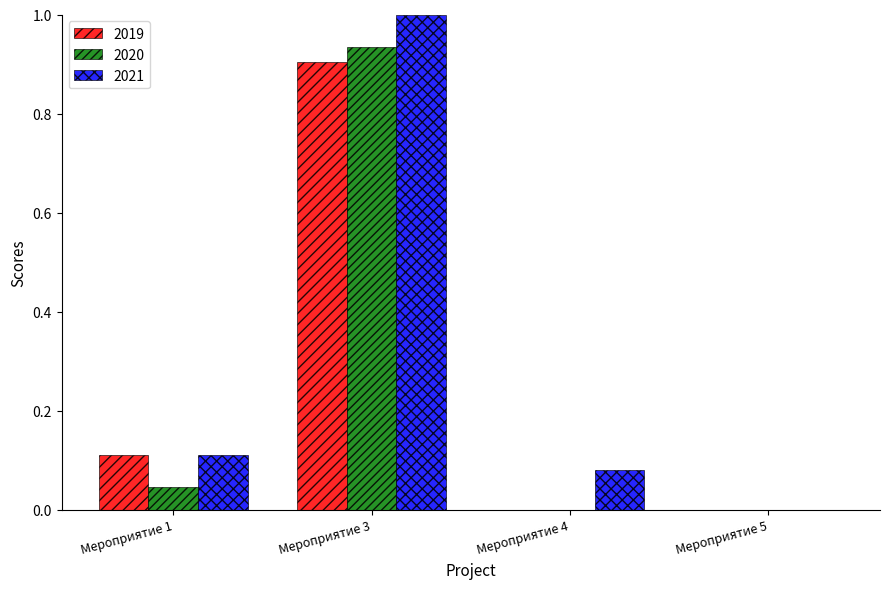

Which series has the largest total across all categories?

2021